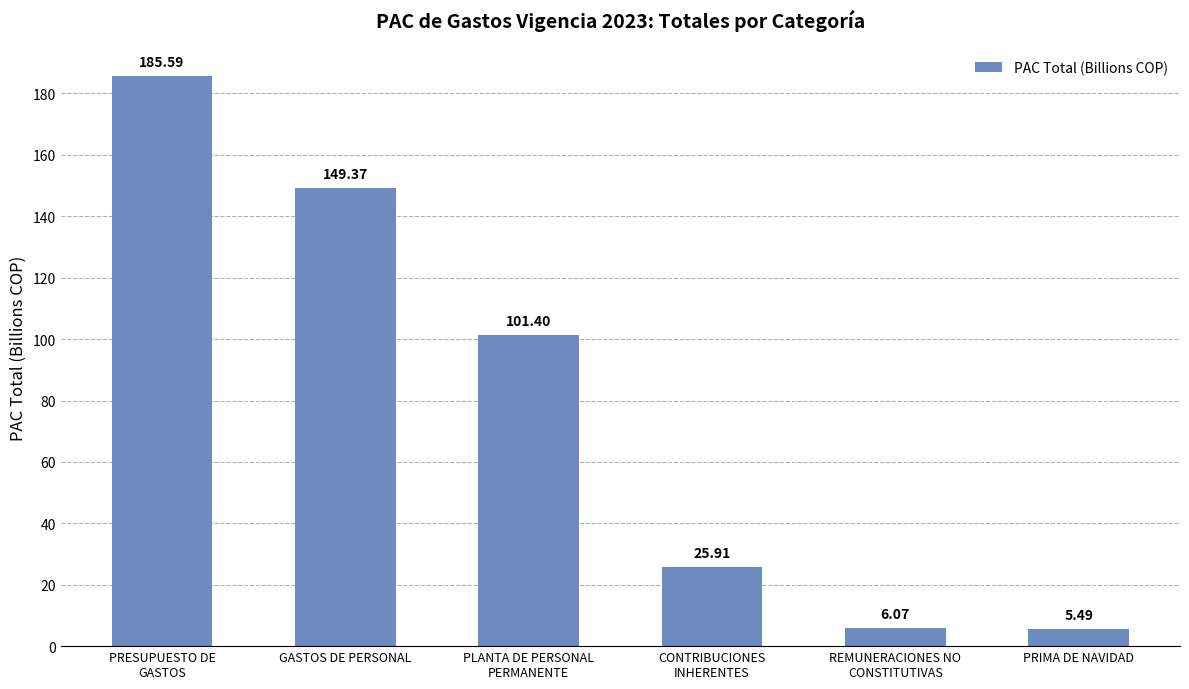

What is the average value?

79.0